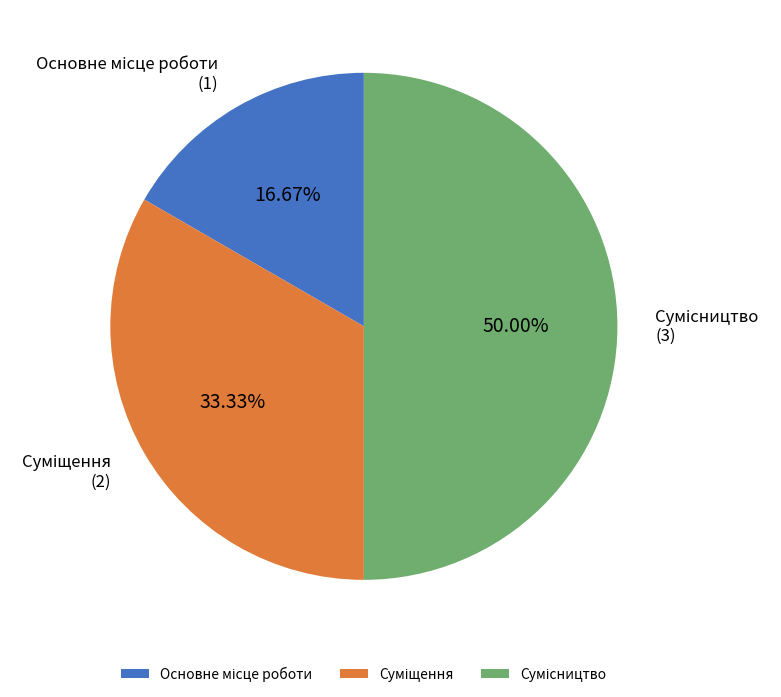

To the nearest percent, what portion does Сумісництво represent?

50%